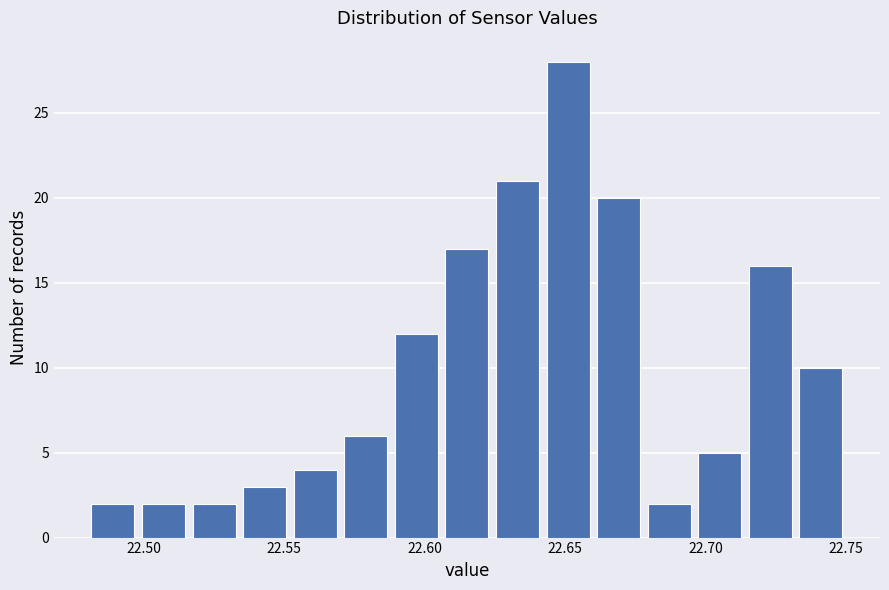

Read against the x-axis, roughly where is the centre of the tallest bar?

22.650